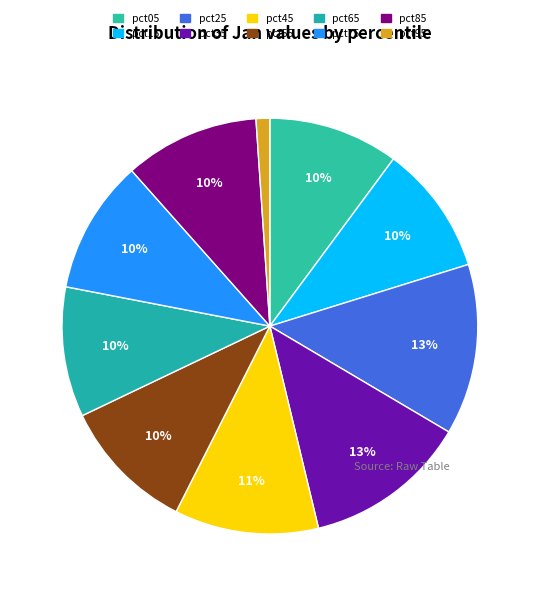

Which category has the smallest portion of the pie?

pct95